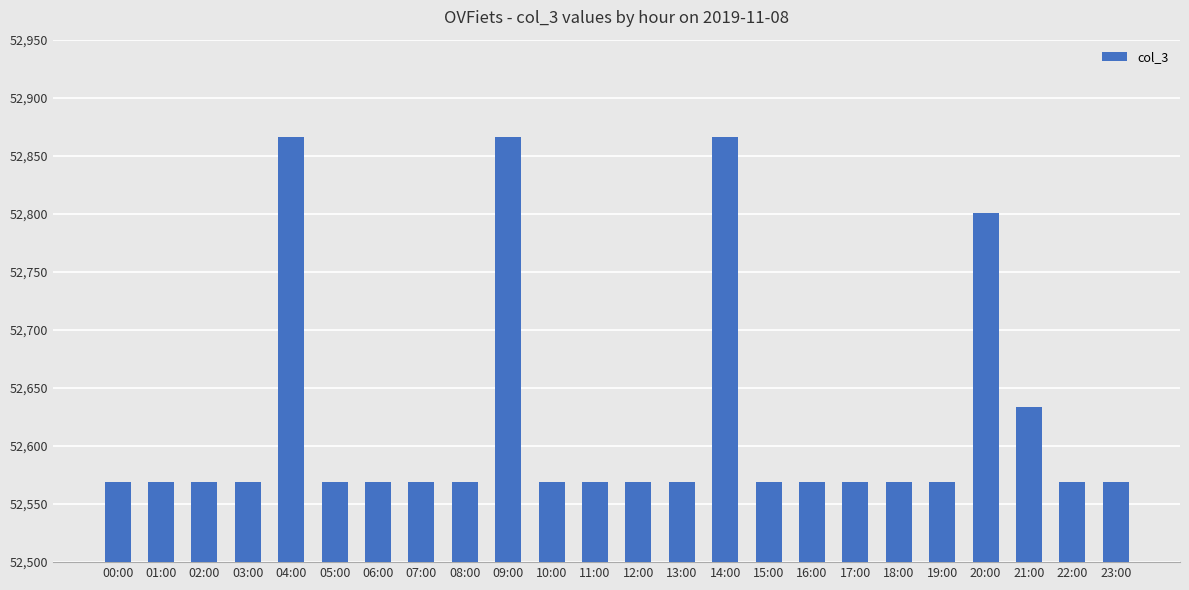

Are the bars grouped side by side (vs. stacked)?

No